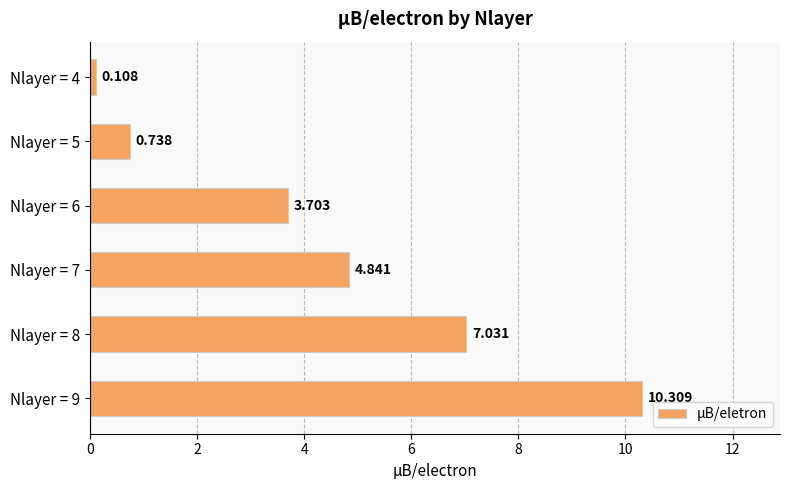

List the labels in order of value, smallest first.

Nlayer = 4, Nlayer = 5, Nlayer = 6, Nlayer = 7, Nlayer = 8, Nlayer = 9